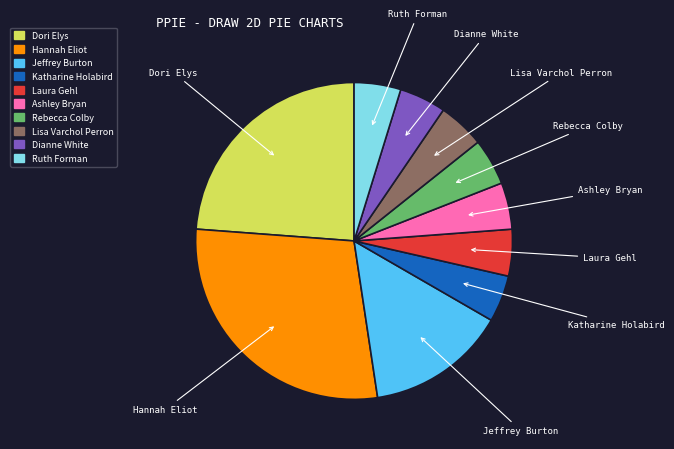

Is there a majority slice in this chart?

No